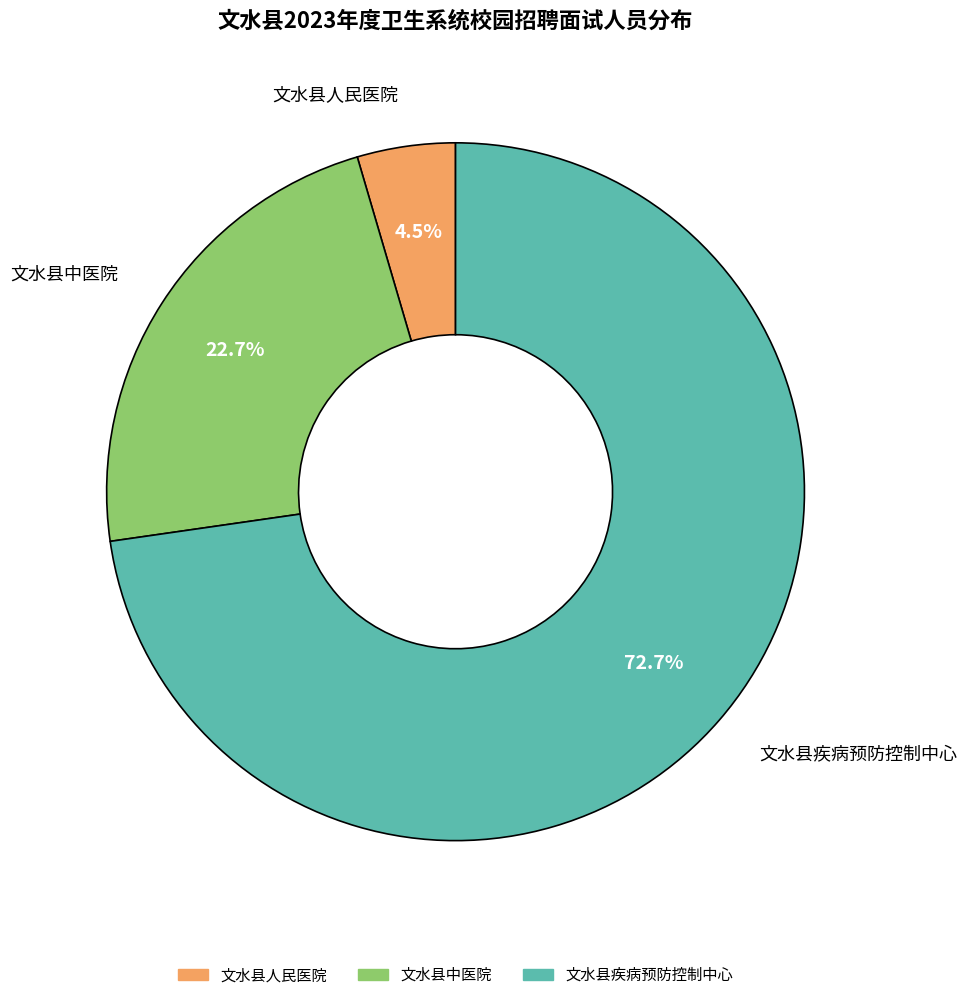

What percentage is NOT represented by 文水县中医院?

77.3%